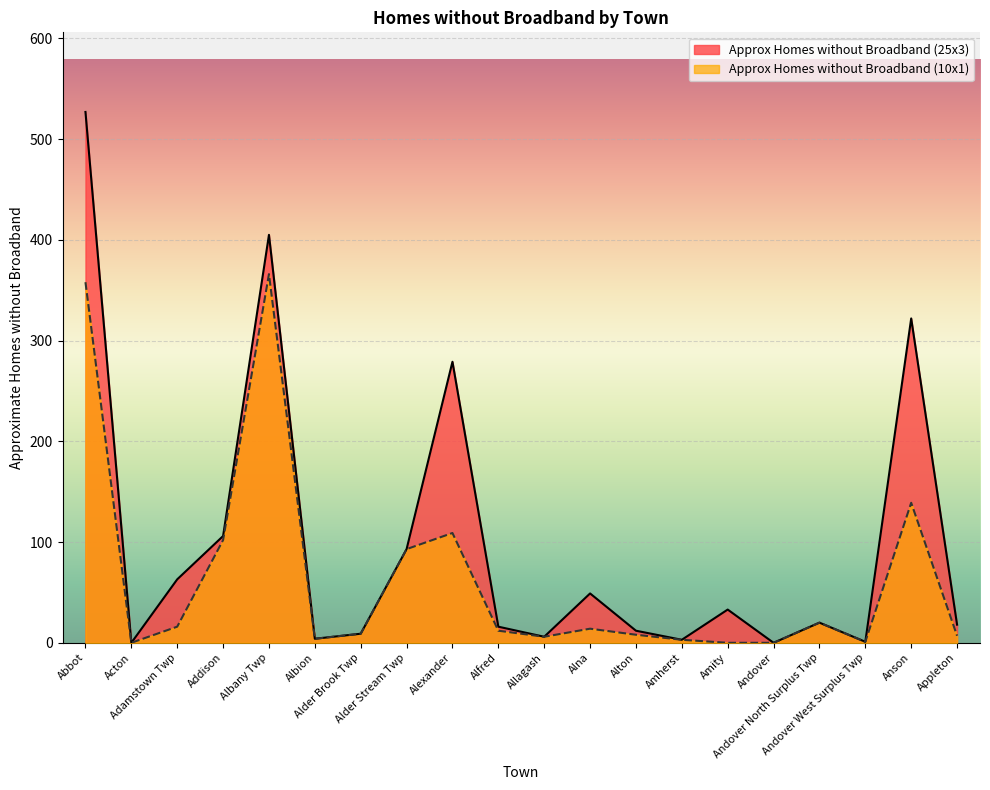

What is the difference between the maximum and minimum values in the Approx Homes without Broadband (10x1) series?

366